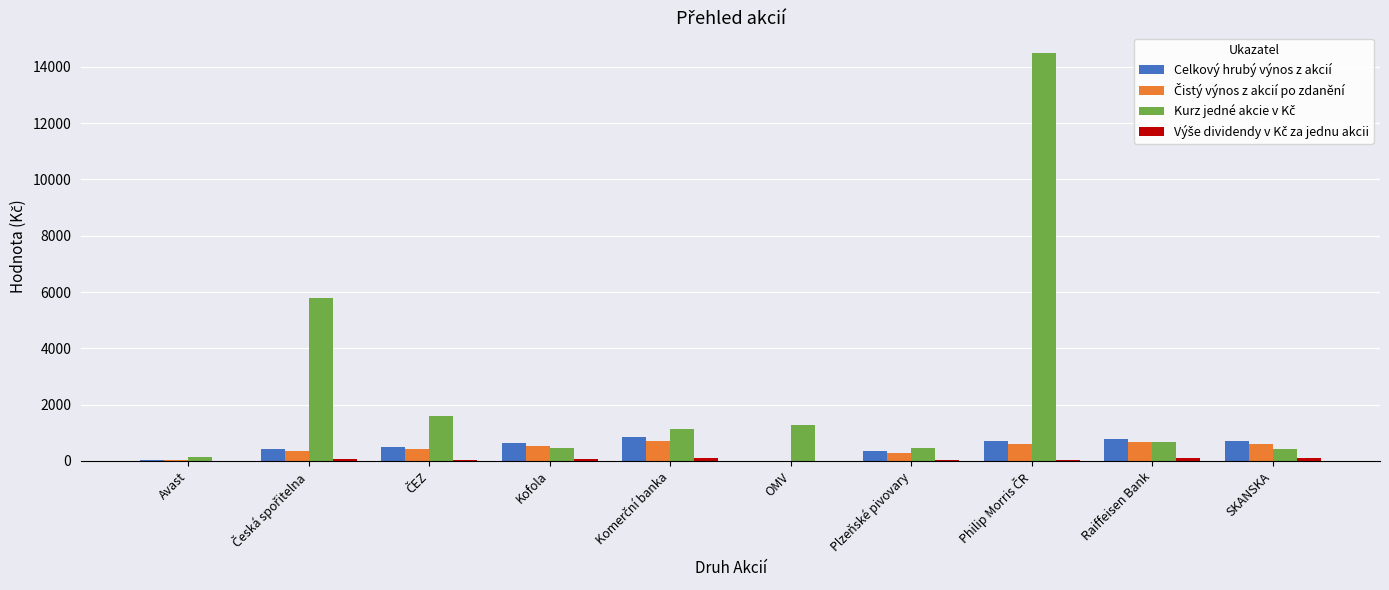

What is the greatest value displayed?

14500.0